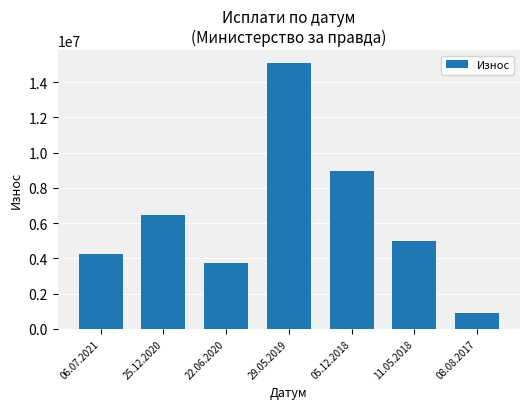

What is the label of the 5th bar from the left?

05.12.2018